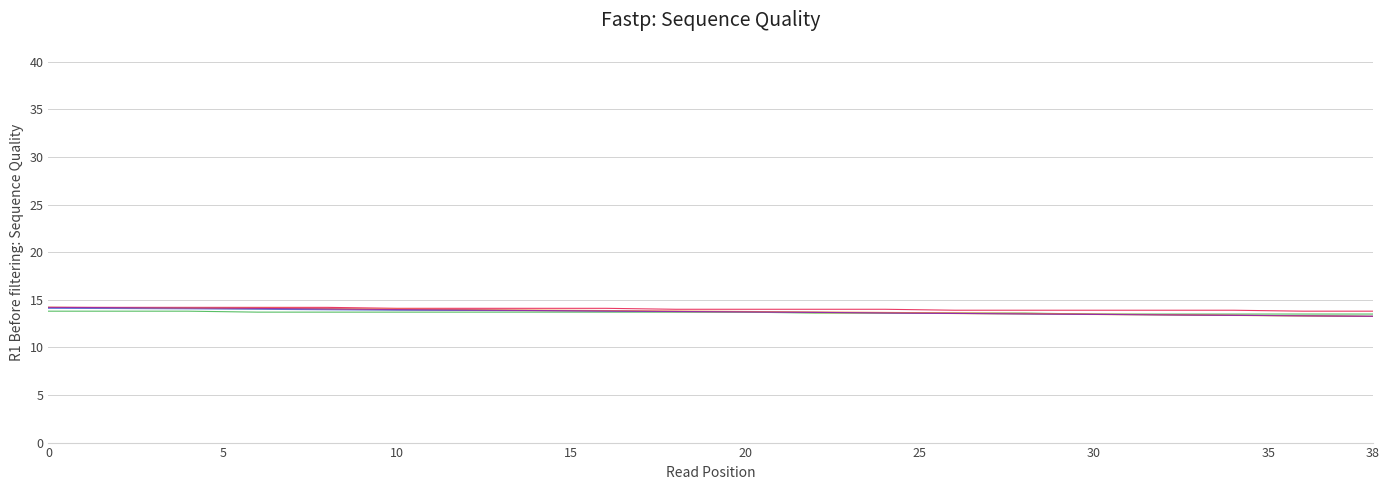

What is the maximum value shown in the chart?

14.2